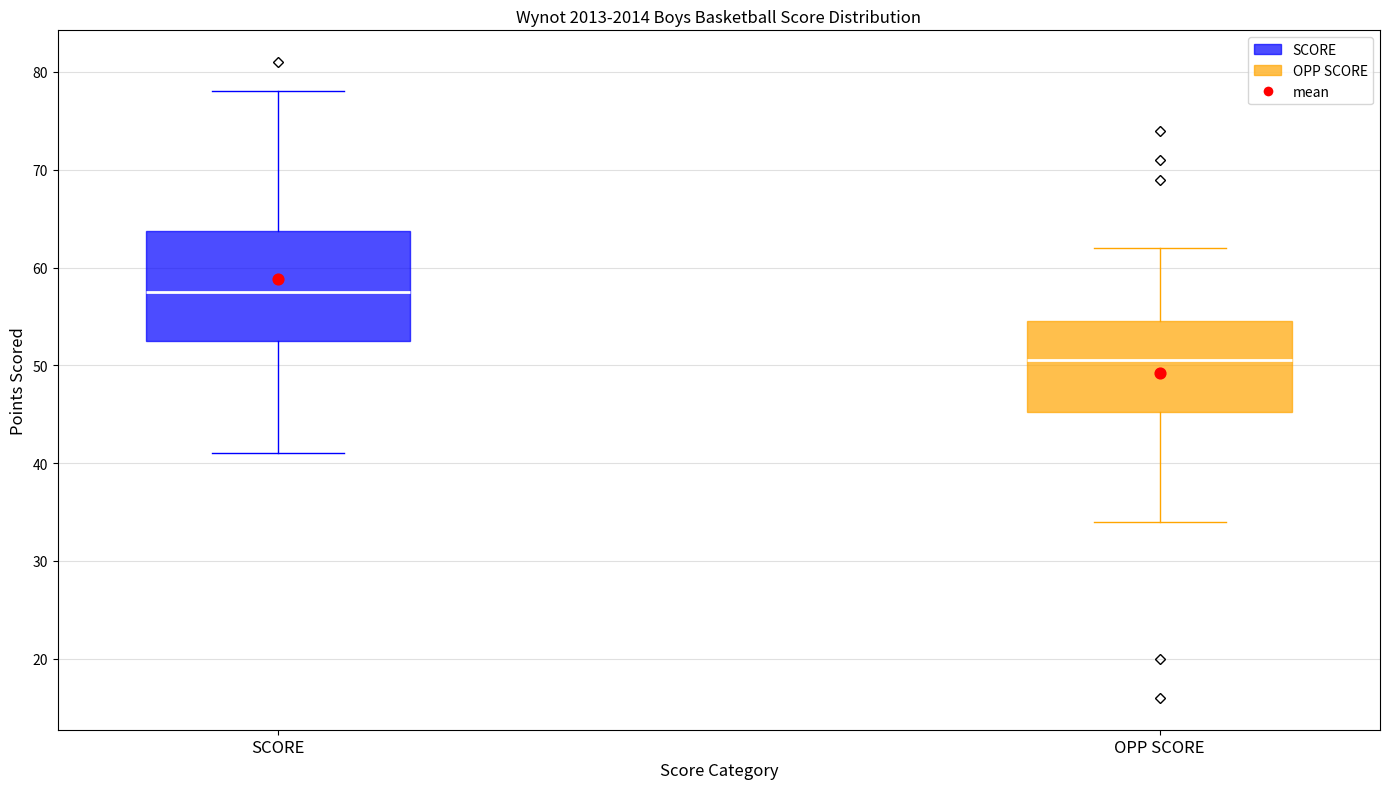

Comparing the boxes themselves (not the whiskers), which one is the tallest?

SCORE